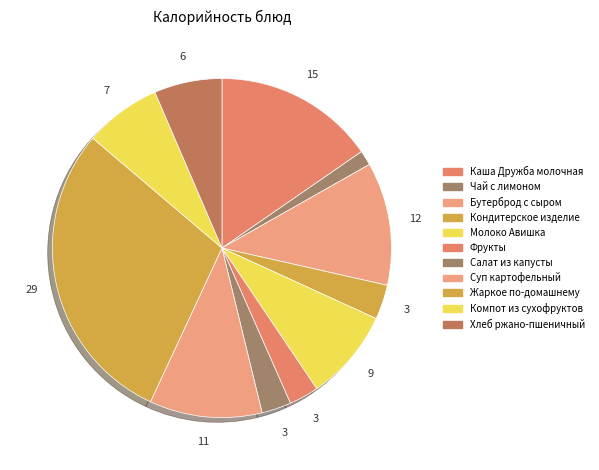

How many segments does this pie chart have?

11